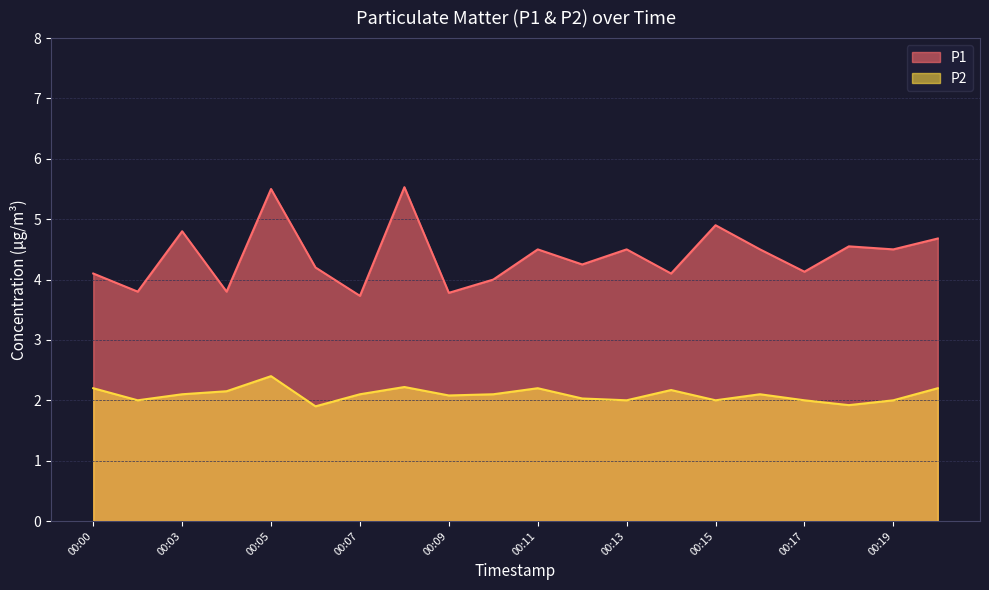

At which category is the sum across all series the highest?

00:05